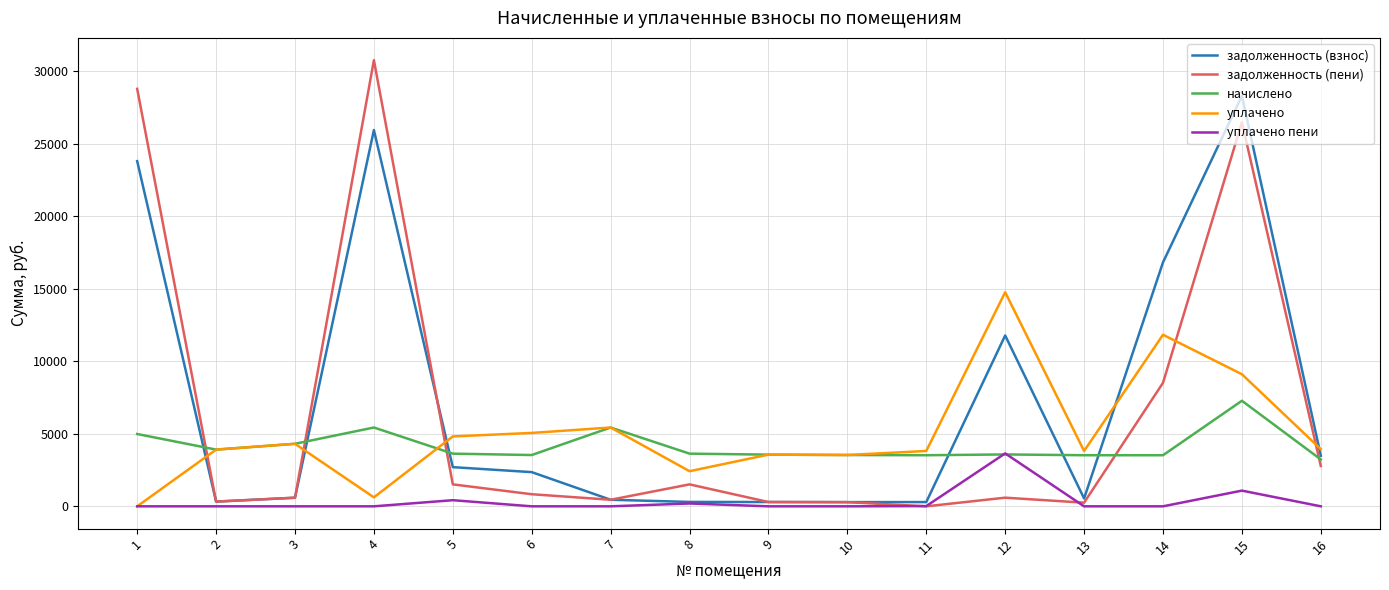

Rank the series by their maximum value, from lowest to highest.

уплачено пени, начислено, уплачено, задолженность (взнос), задолженность (пени)